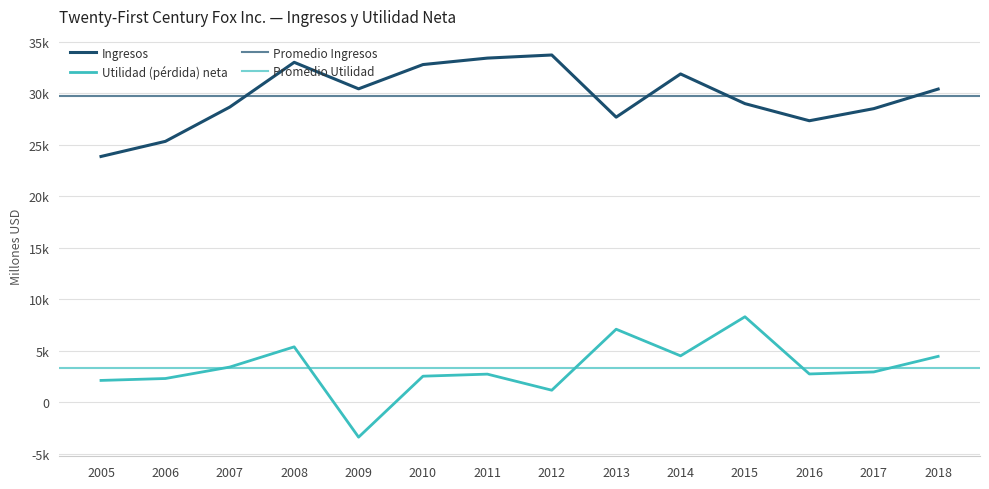

At which category is the sum across all series the highest?

2008